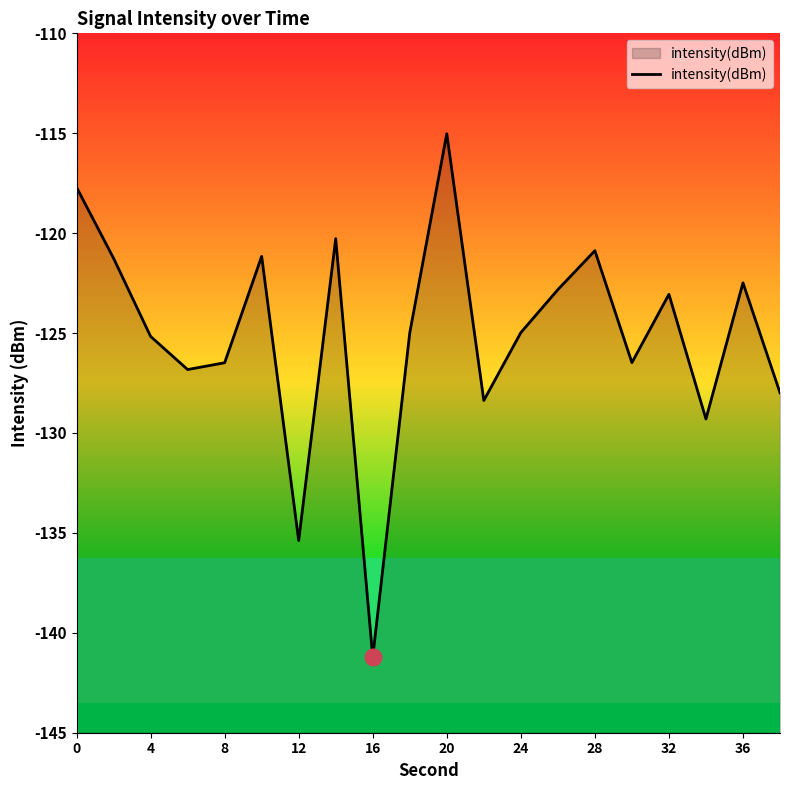

How many data points does each series have?

20